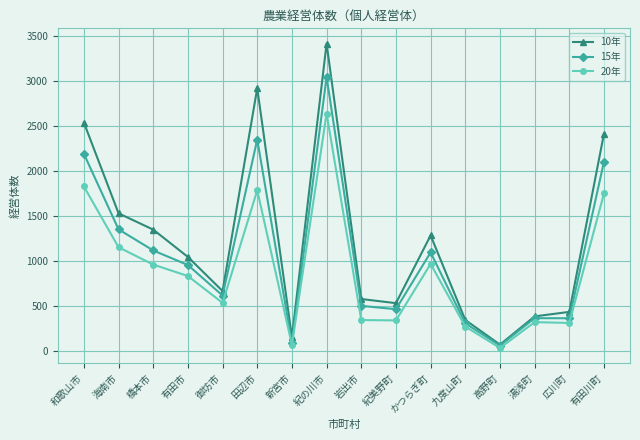

True or false: 20年 has more than 1 interior local peaks.

True